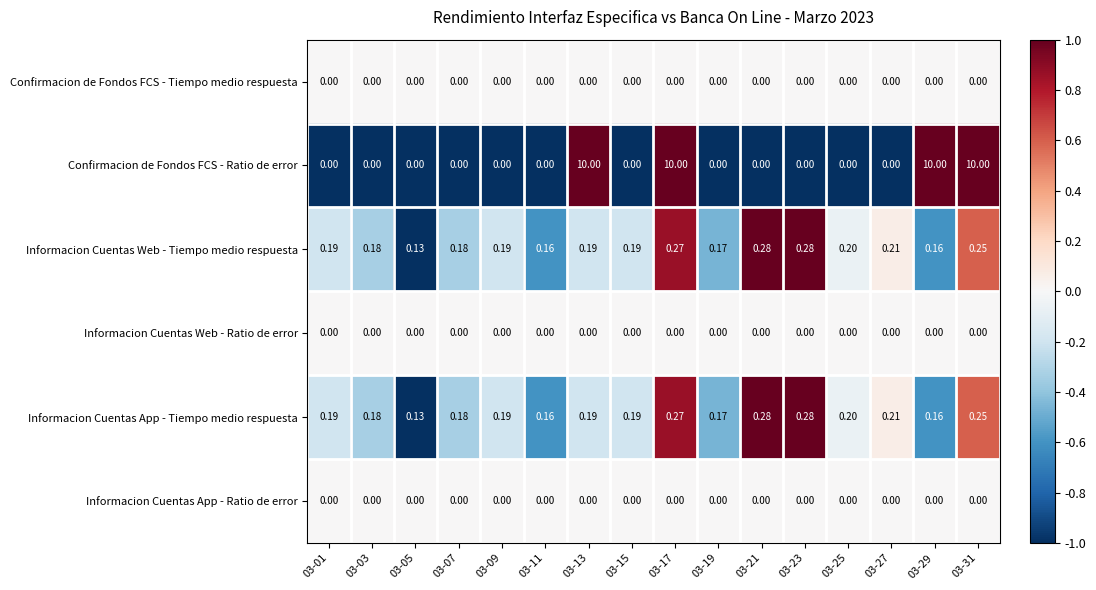

Count the number of data series in this chart.

6